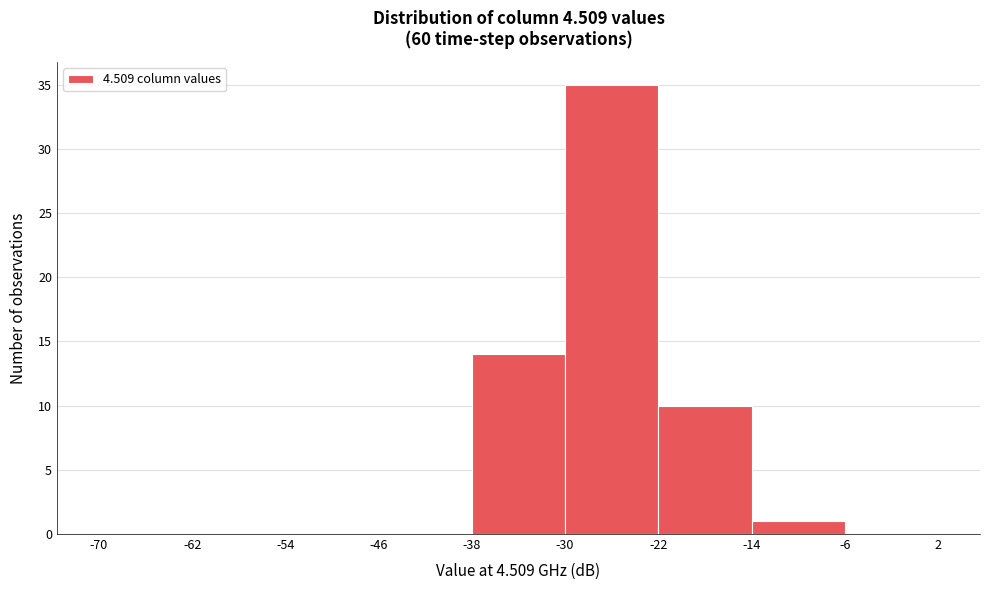

Over which range of the x-axis is the bar tallest?

-30 to -22